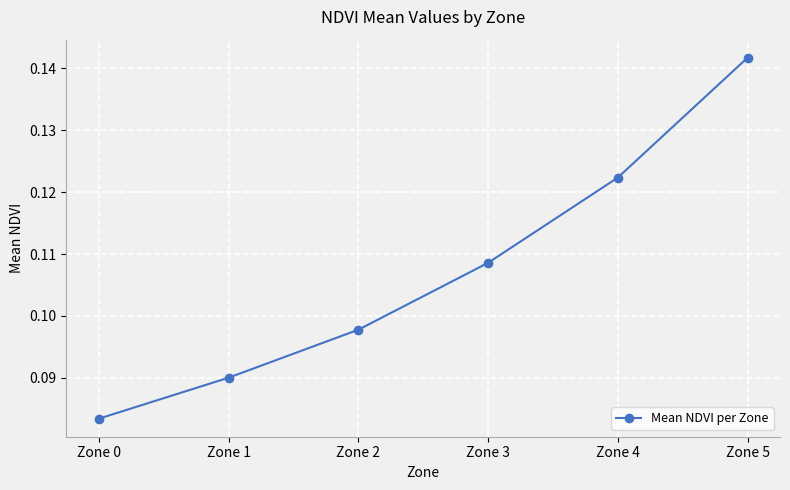

Which category has the lowest value across all series?

Zone 0